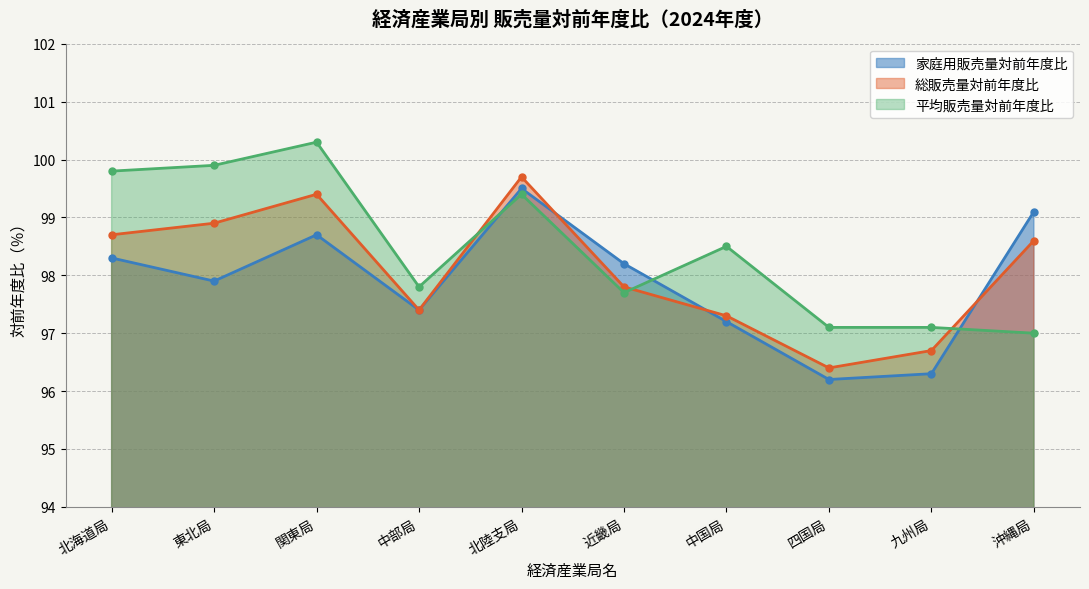

What is the label of the 4th point from the right?

中国局